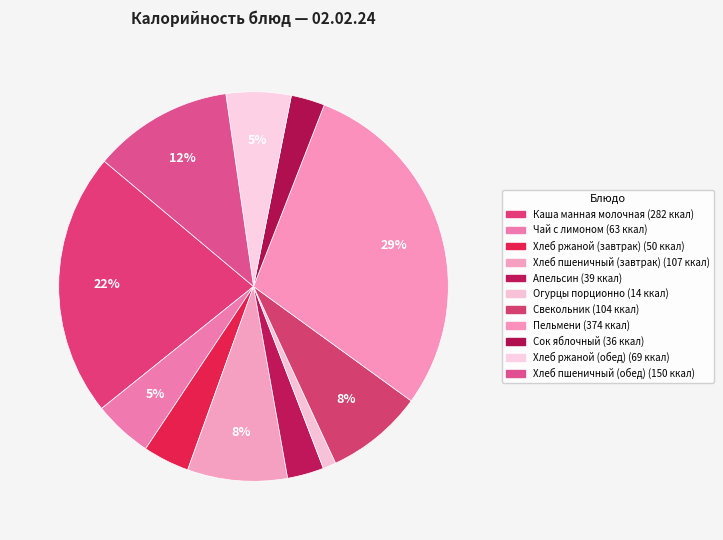

How many segments does this pie chart have?

11